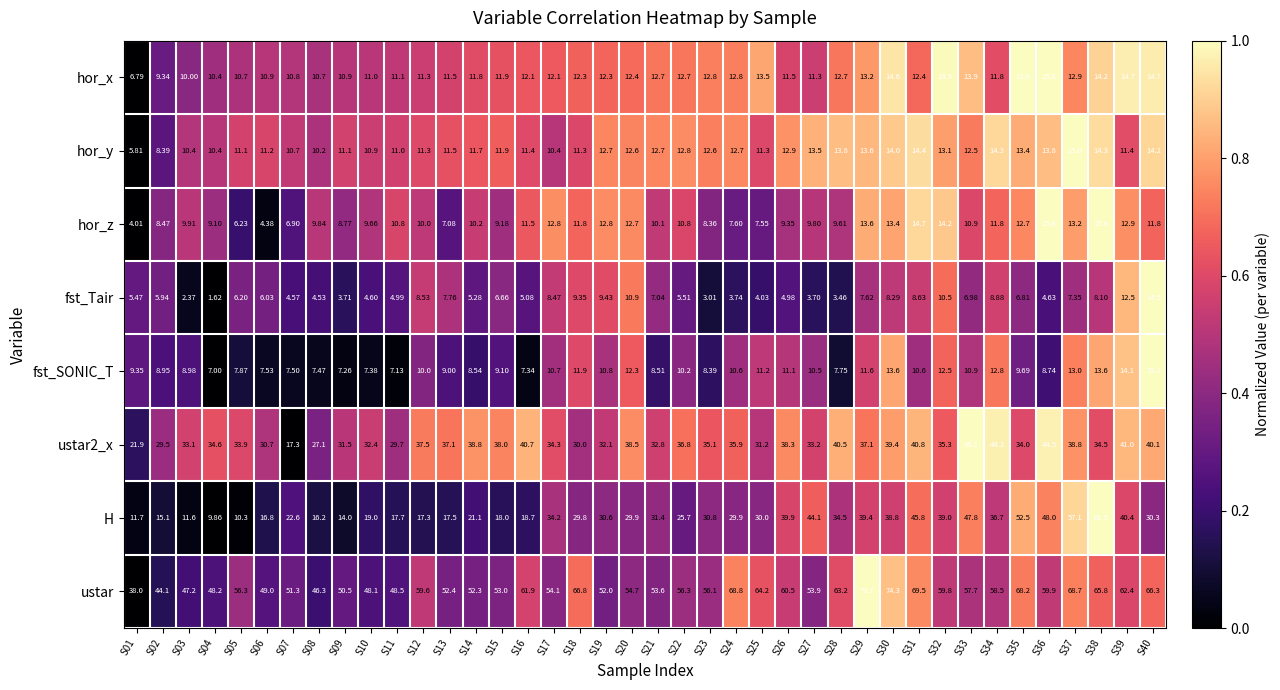

Which series changed the most between S31 and S34?

ustar